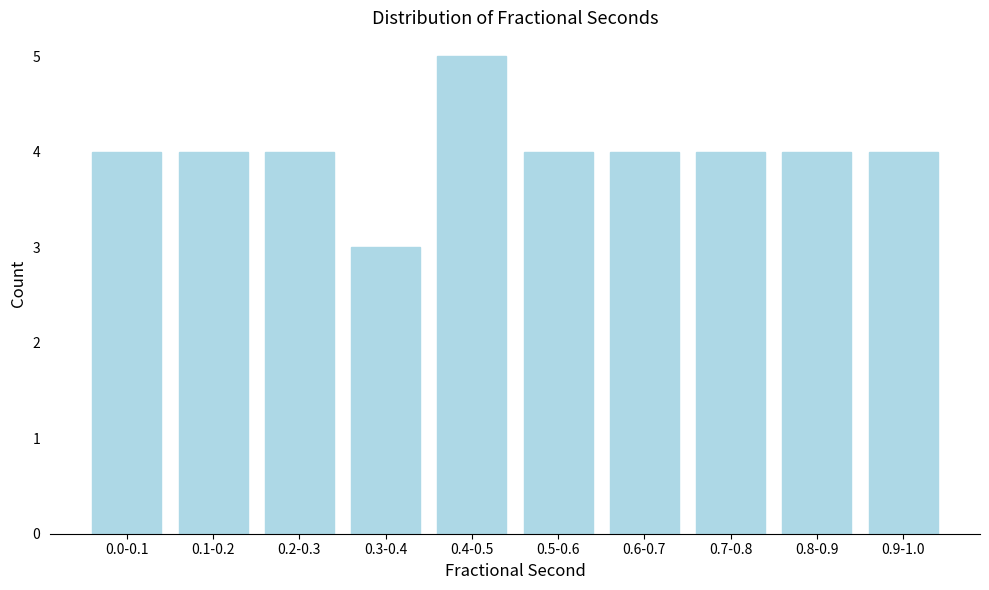

Reading right to left, what are all the values shown in this chart?

0.9-1.0=4	0.8-0.9=4	0.7-0.8=4	0.6-0.7=4	0.5-0.6=4	0.4-0.5=5	0.3-0.4=3	0.2-0.3=4	0.1-0.2=4	0.0-0.1=4